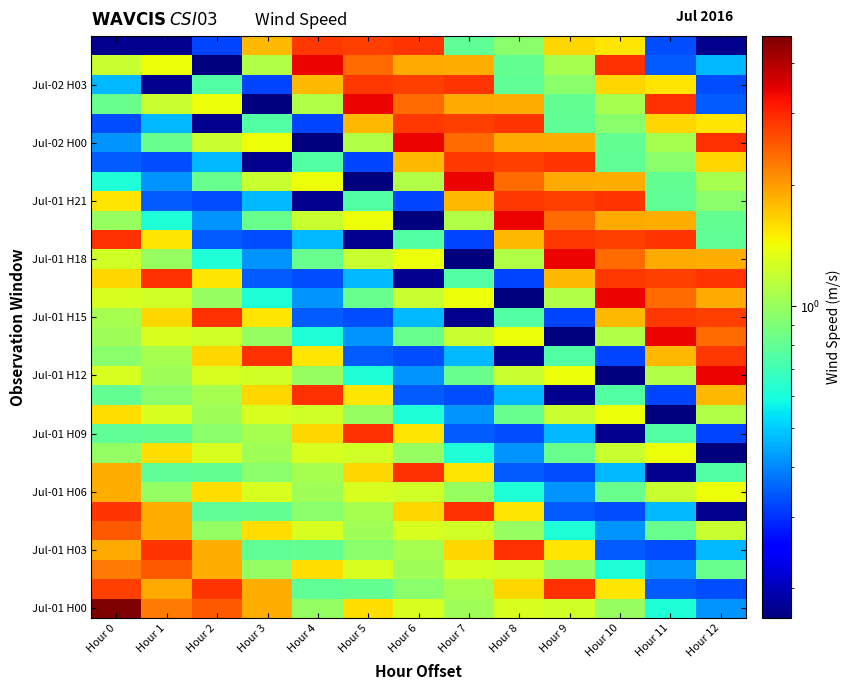

How many distinct data groups are displayed?

30